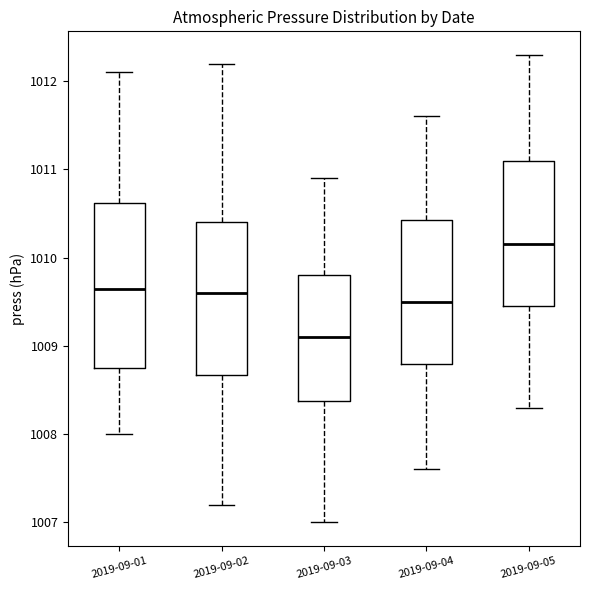

Which box has the lowest median line?

2019-09-03